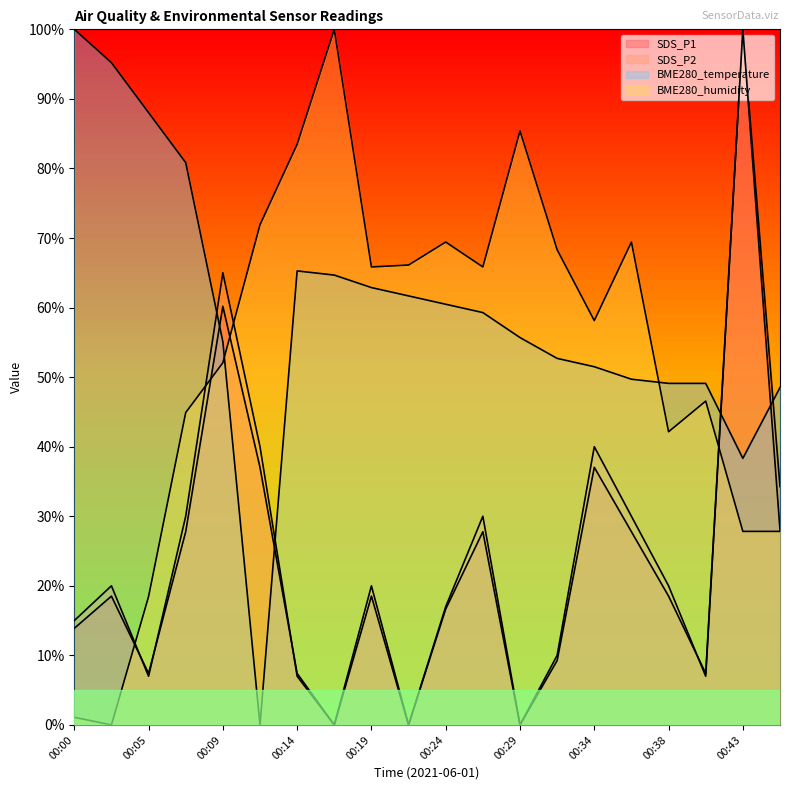

Reading left to right, extract all data points from this chart.

SDS_P1: 00:00=13.9	00:02=18.5	00:05=7.4	00:07=27.8	00:09=60.2	00:12=37.0	00:14=7.4	00:17=0.0	00:19=18.5	00:22=0.0	00:24=16.7	00:26=27.8	00:29=0.0	00:31=9.3	00:34=37.0	00:36=27.8	00:38=18.5	00:41=7.4	00:43=100.0	00:46=34.3
SDS_P2: 00:00=15.0	00:02=20.0	00:05=7.0	00:07=30.0	00:09=65.0	00:12=40.0	00:14=7.0	00:17=0.0	00:19=20.0	00:22=0.0	00:24=17.0	00:26=30.0	00:29=0.0	00:31=10.0	00:34=40.0	00:36=30.0	00:38=20.0	00:41=7.0	00:43=100.0	00:46=28.0
BME280_temperature: 00:00=100.0	00:02=95.2	00:05=88.0	00:07=80.8	00:09=55.1	00:12=0.0	00:14=65.3	00:17=64.7	00:19=62.9	00:22=61.7	00:24=60.5	00:26=59.3	00:29=55.7	00:31=52.7	00:34=51.5	00:36=49.7	00:38=49.1	00:41=49.1	00:43=38.3	00:46=48.5
BME280_humidity: 00:00=1.1	00:02=0.0	00:05=18.5	00:07=44.9	00:09=52.1	00:12=71.9	00:14=83.5	00:17=100.0	00:19=65.8	00:22=66.1	00:24=69.4	00:26=65.8	00:29=85.4	00:31=68.3	00:34=58.1	00:36=69.4	00:38=42.1	00:41=46.6	00:43=27.8	00:46=27.8